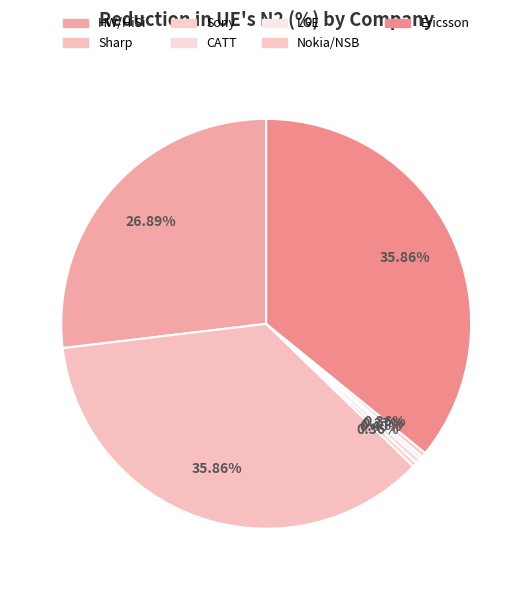

What is the largest slice in the pie chart?

Ericsson